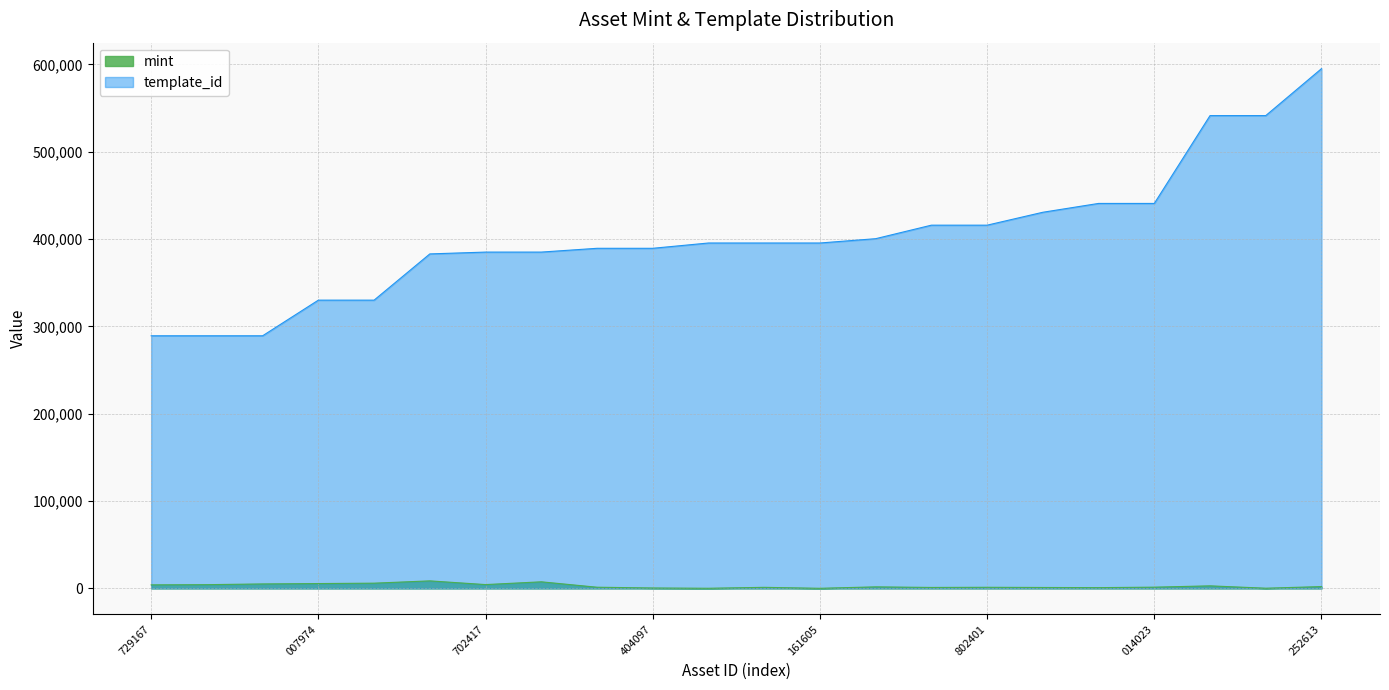

True or false: mint has a value of 5133 at 1099595415310.

True